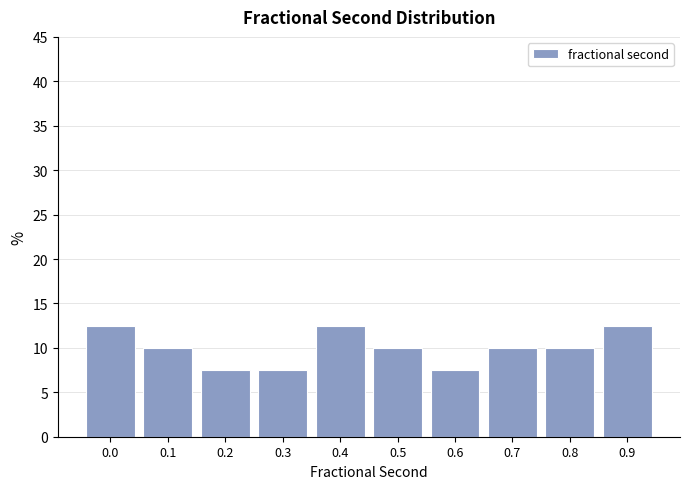

Reading left to right, transcribe all the data shown in this chart.

12.5	10.0	7.5	7.5	12.5	10.0	7.5	10.0	10.0	12.5